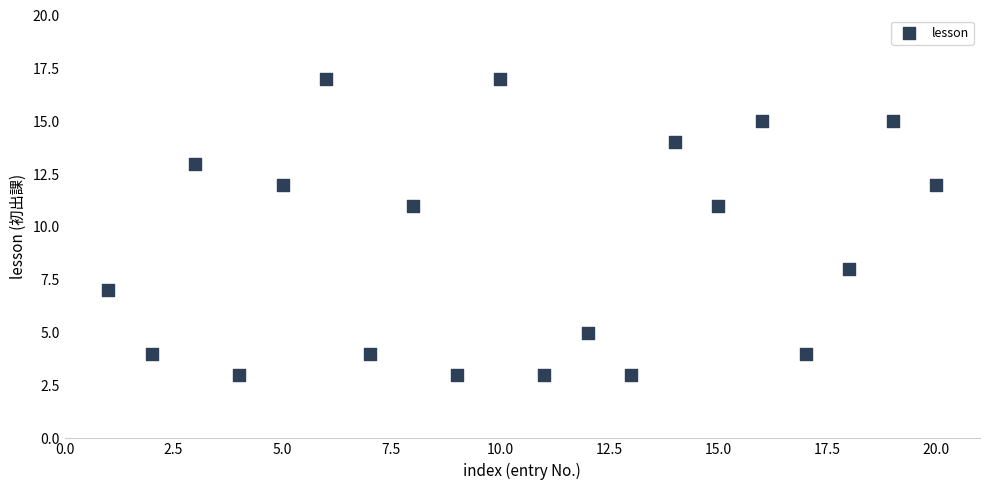

What is the range of X values (max minus min)?

19